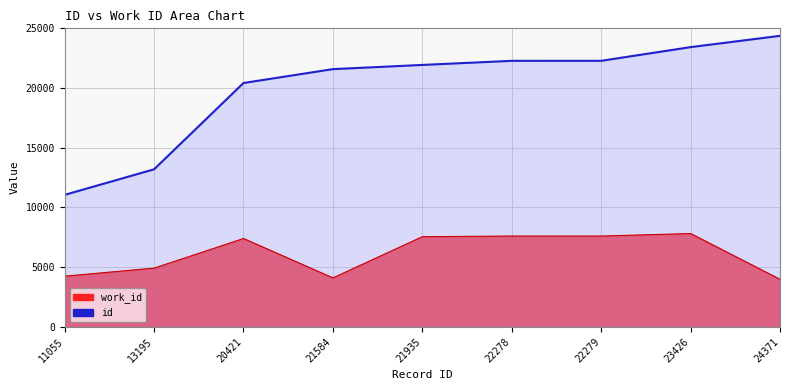

True or false: id and work_id cross at least once.

False